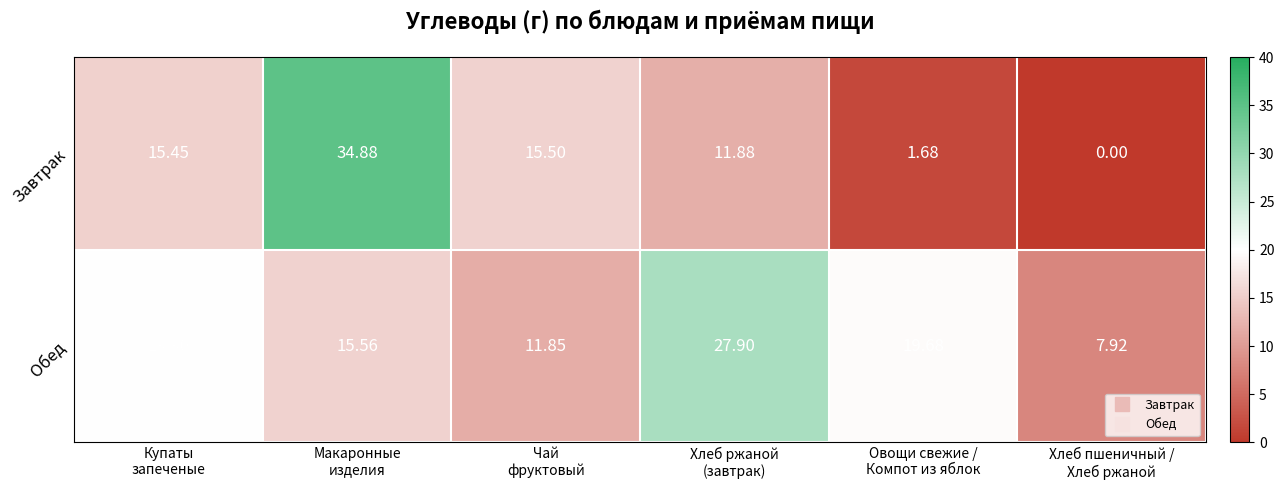

What is the greatest value displayed?

34.9